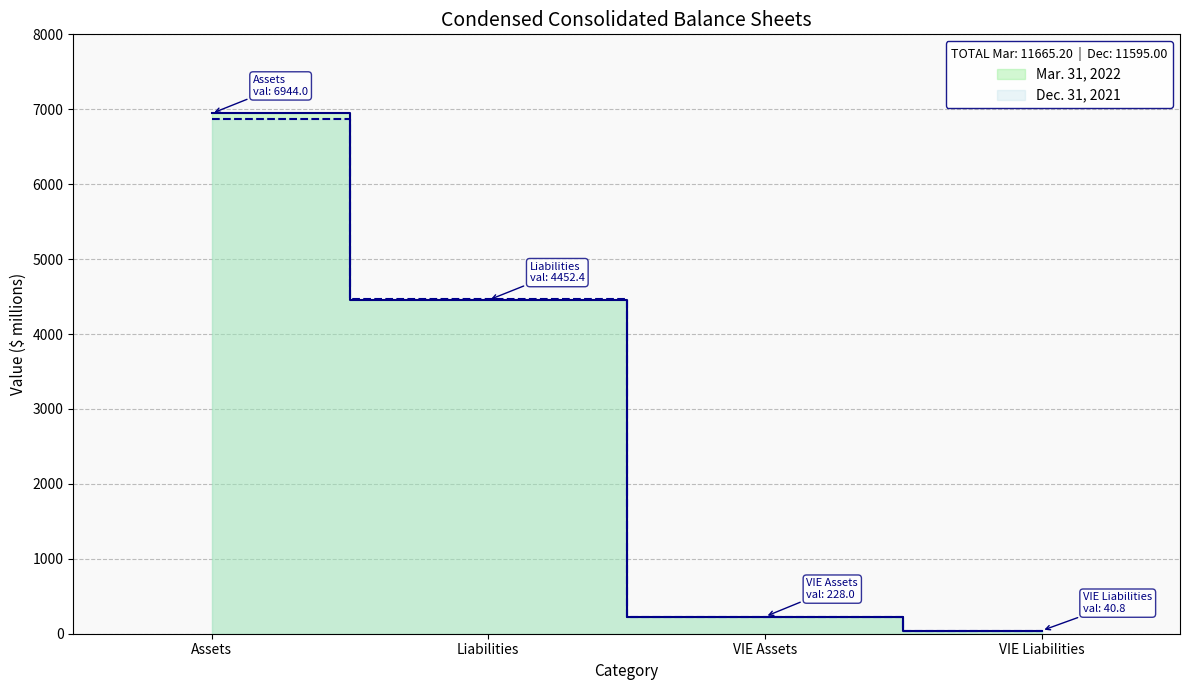

What is the sum of all Dec. 31, 2021 values?

11595.0